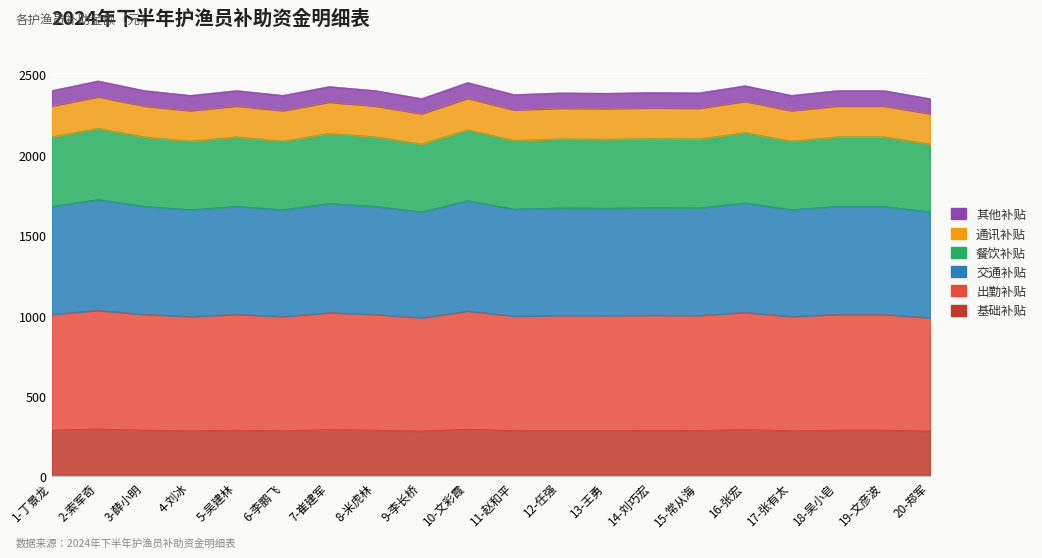

What is the change in value from 6-李鹏飞 to 15-常从海?

+6.6